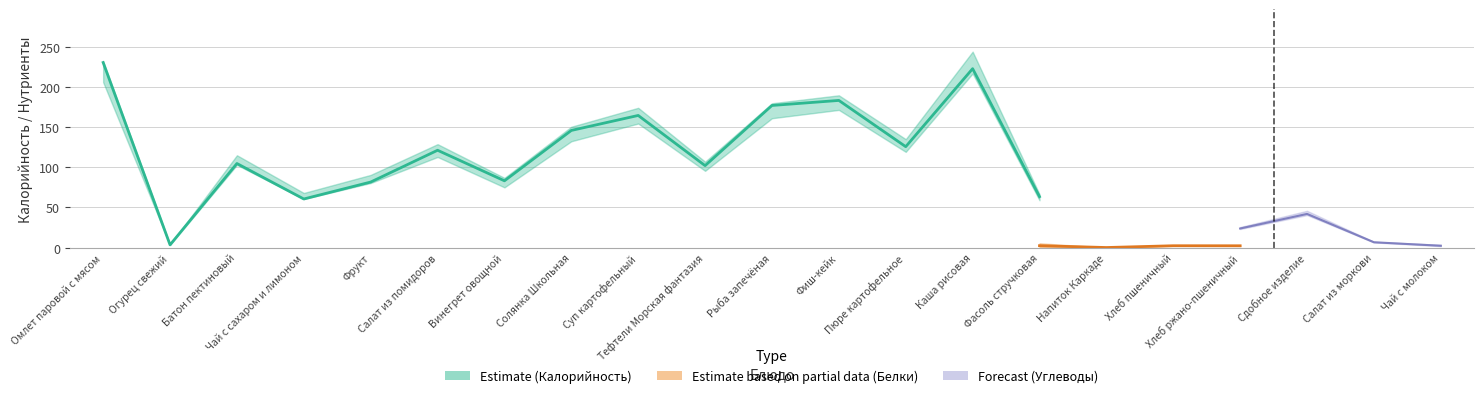

What is the difference between the highest and lowest values at 4?

80.8